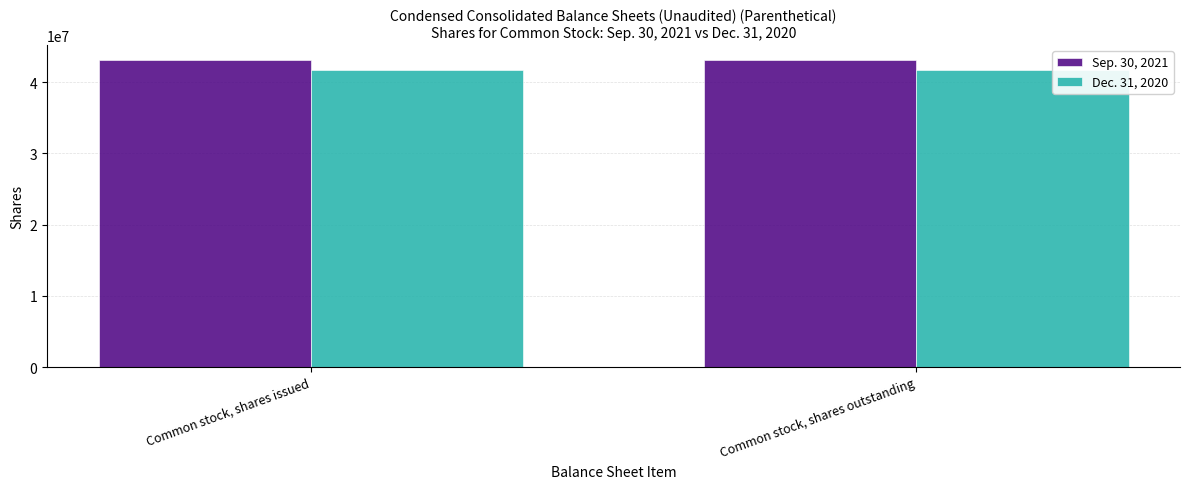

What is the sum of all Dec. 31, 2020 values?

83451594